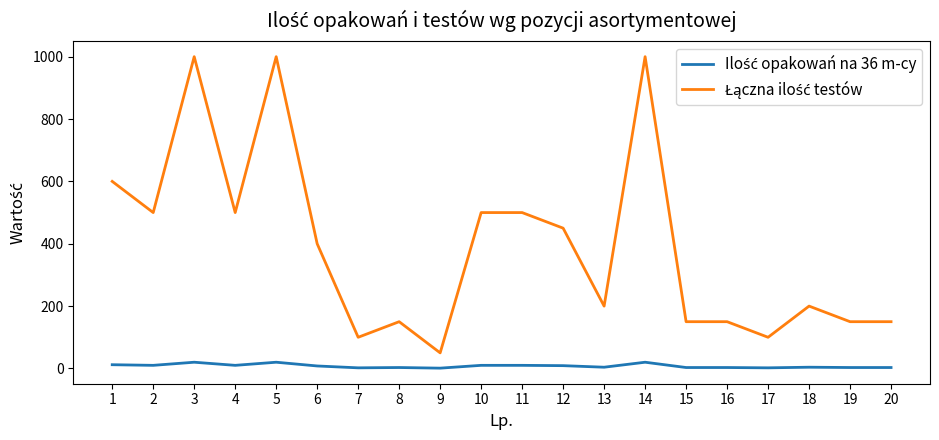

What is the maximum value shown in the chart?

1000